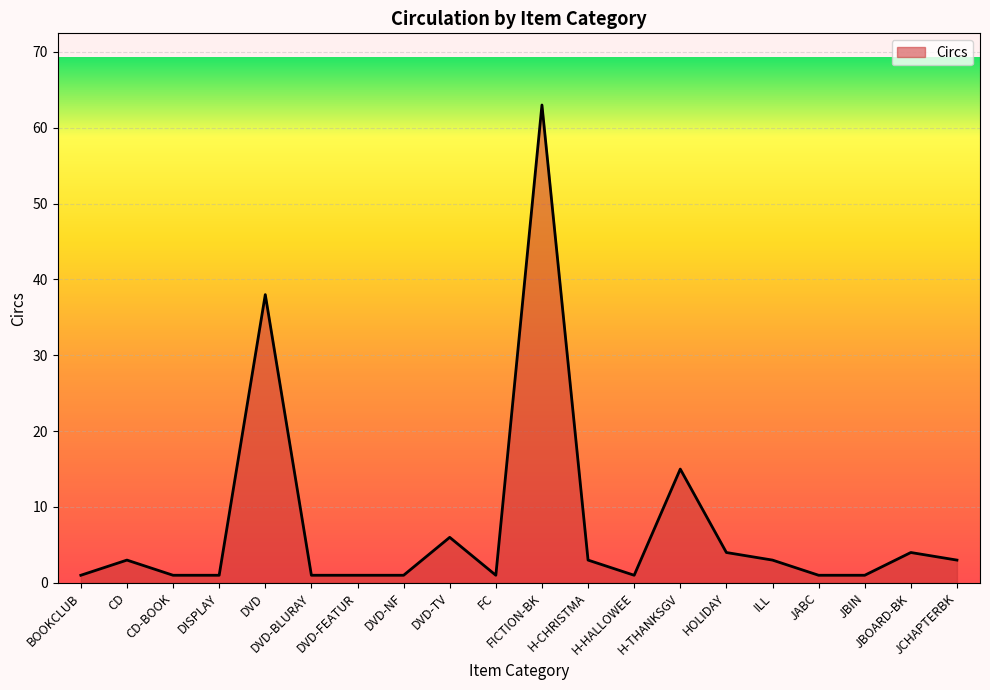

What is the difference between the maximum and minimum values?

62